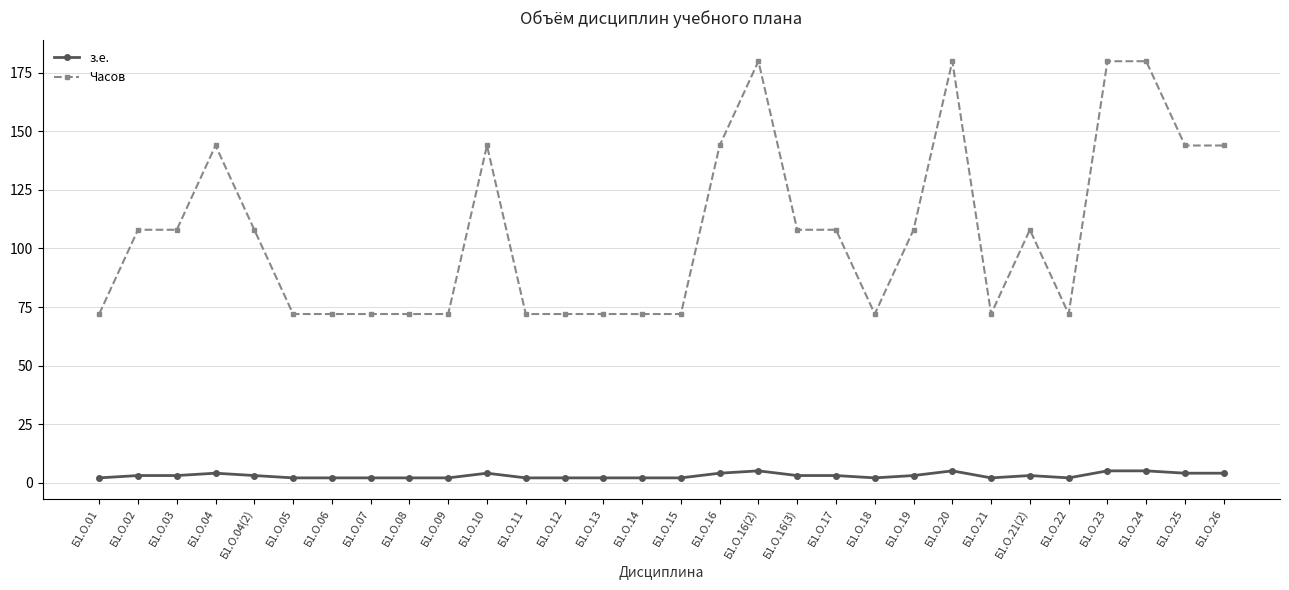

List the series in order of their peak value, lowest first.

з.е., Часов